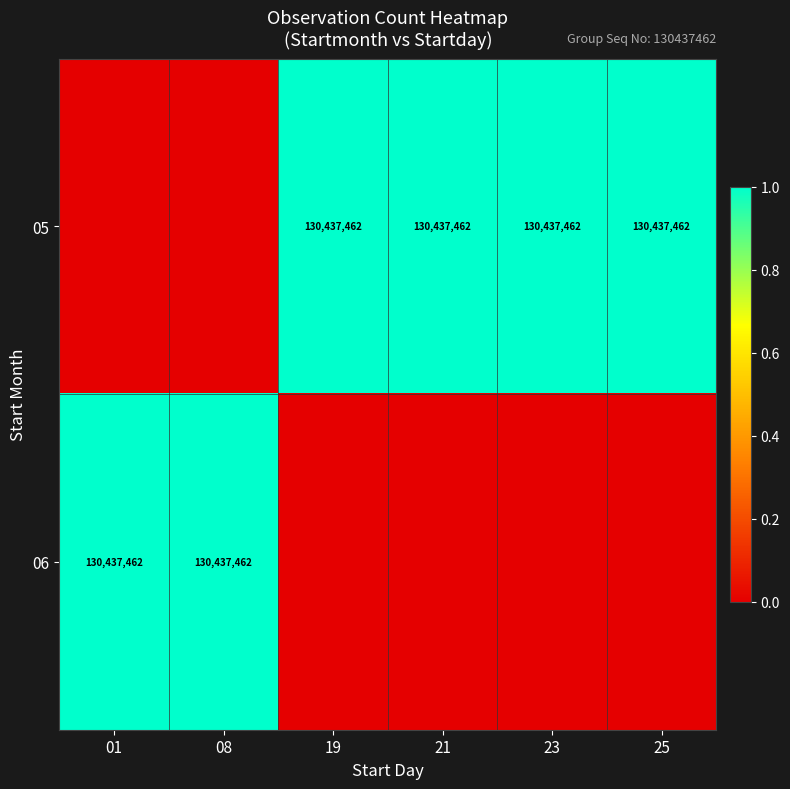

True or false: 05 has a value of 227082307 at 19.

False